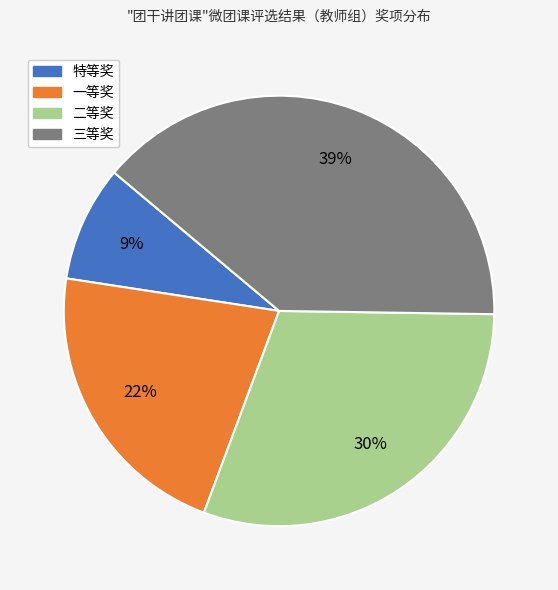

Combined, do 特等奖 and 一等奖 account for over 50%?

No